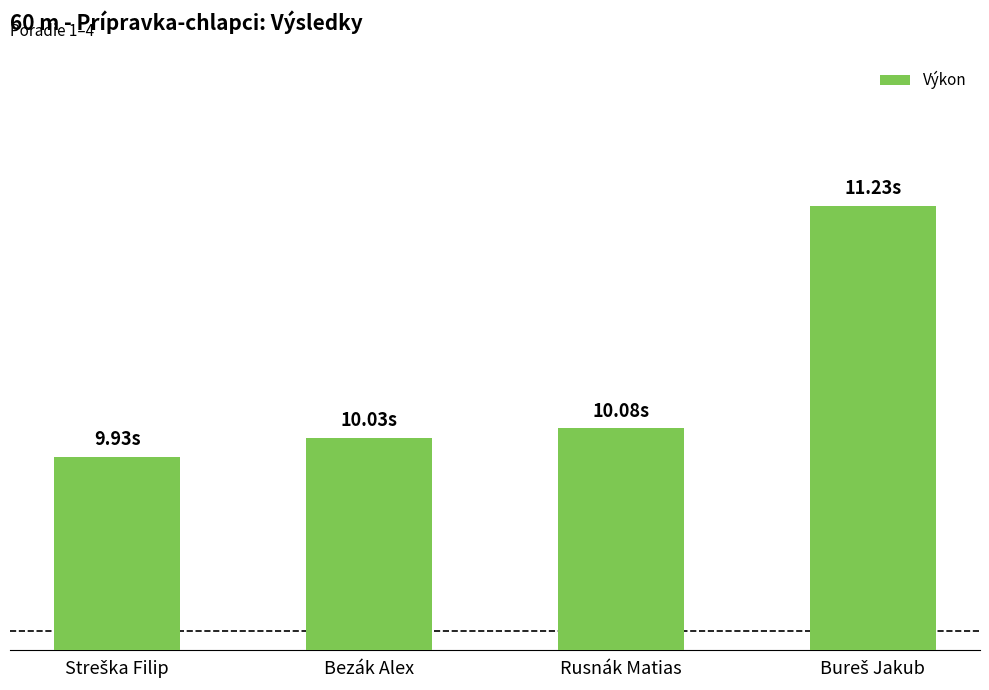

What position from the right is Streška Filip?

4